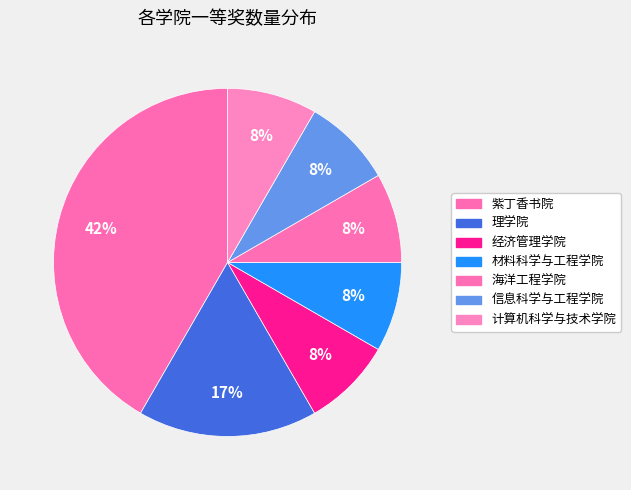

Count the number of slices in the pie.

7